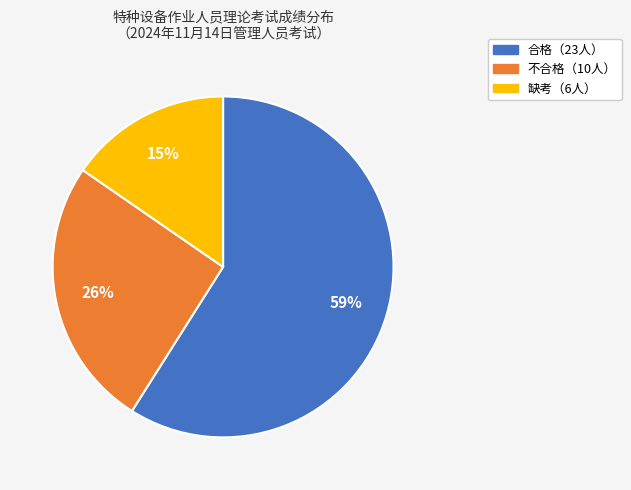

To the nearest percent, what is the average slice percentage?

33%